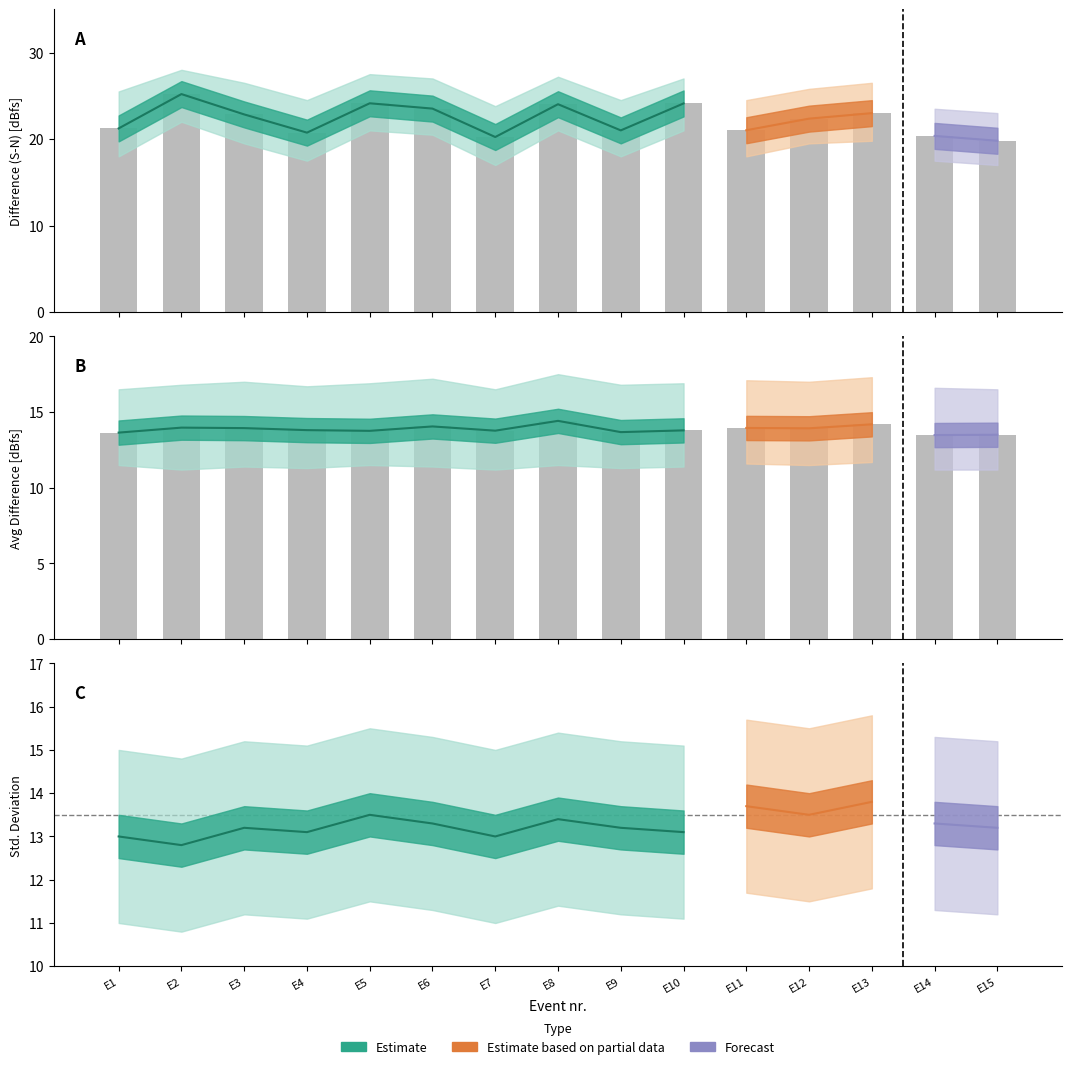

What is the difference between the highest and lowest values at E4?

6.9